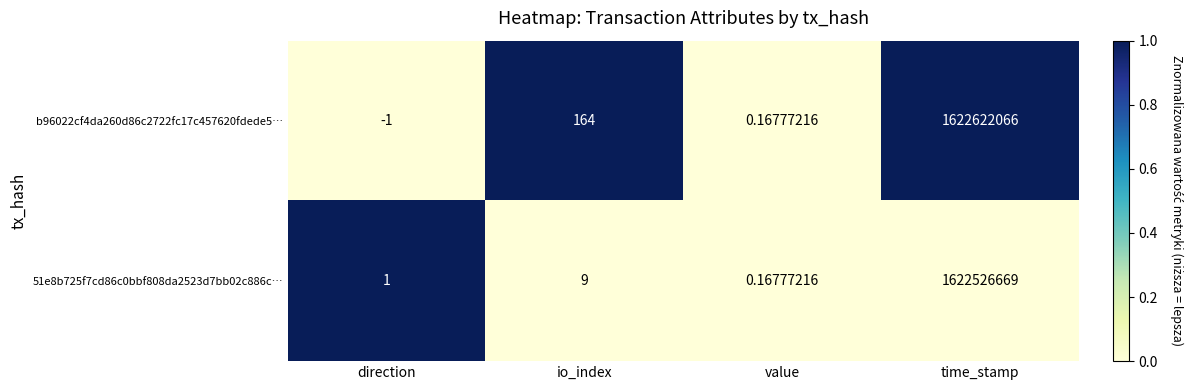

At which category does the chart reach its peak across all series?

time_stamp